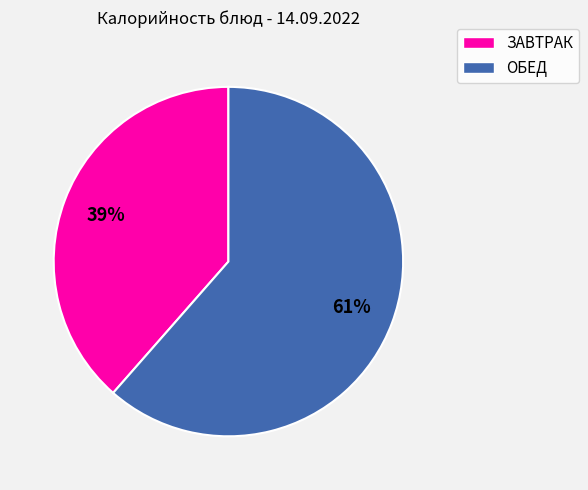

Does any single category account for the majority?

Yes